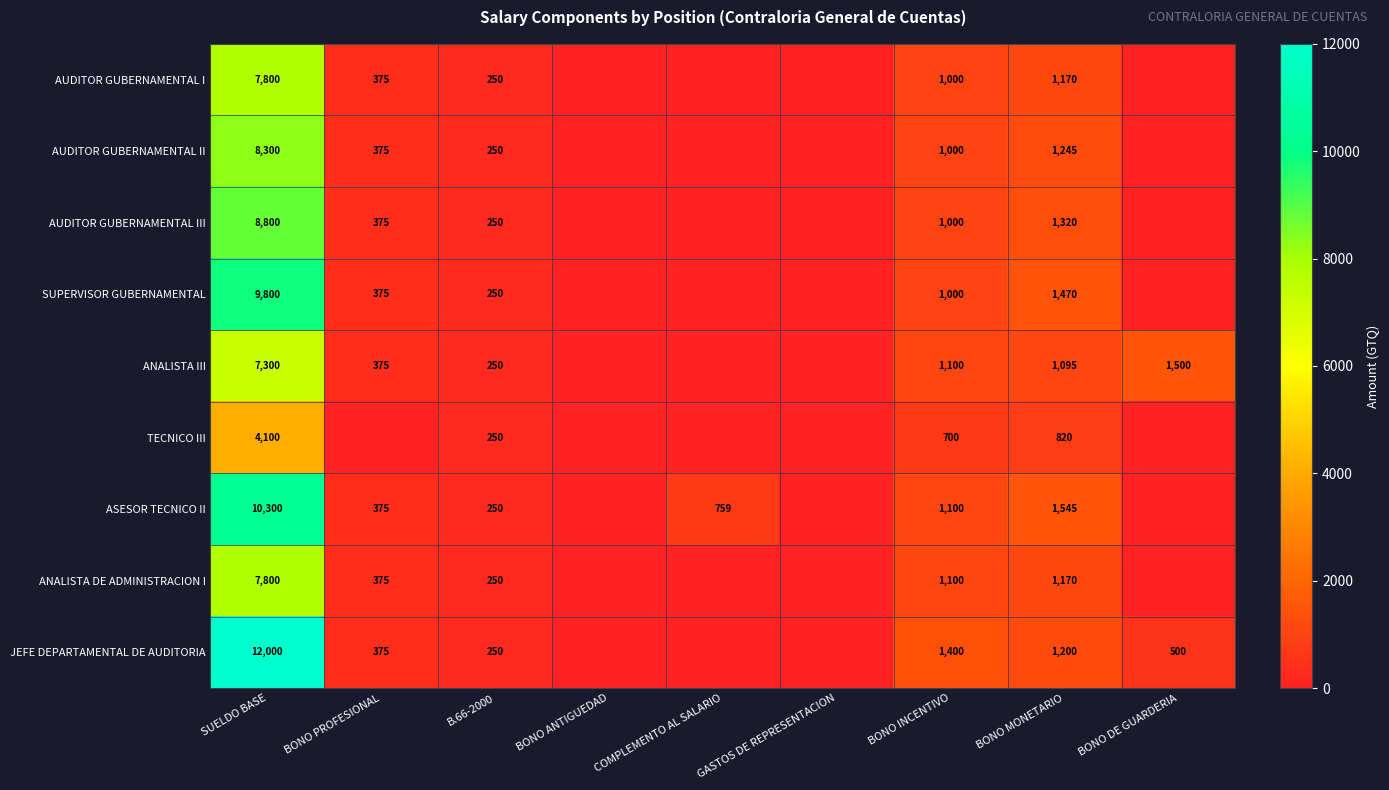

Is it true that JEFE DEPARTAMENTAL DE AUDITORIA equals 579 at BONO INCENTIVO?

False